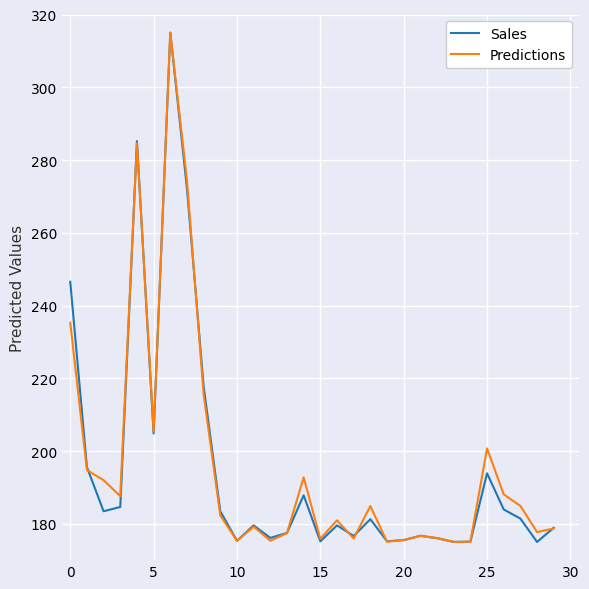

What is the maximum value shown in the chart?

315.0